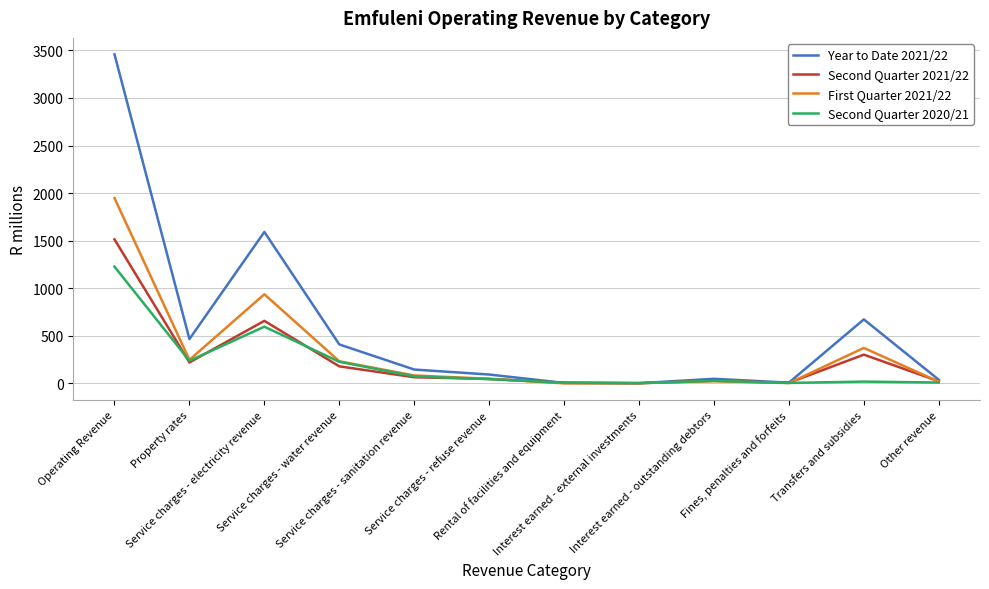

Rank the series by their maximum value, from highest to lowest.

Year to Date 2021/22, First Quarter 2021/22, Second Quarter 2021/22, Second Quarter 2020/21